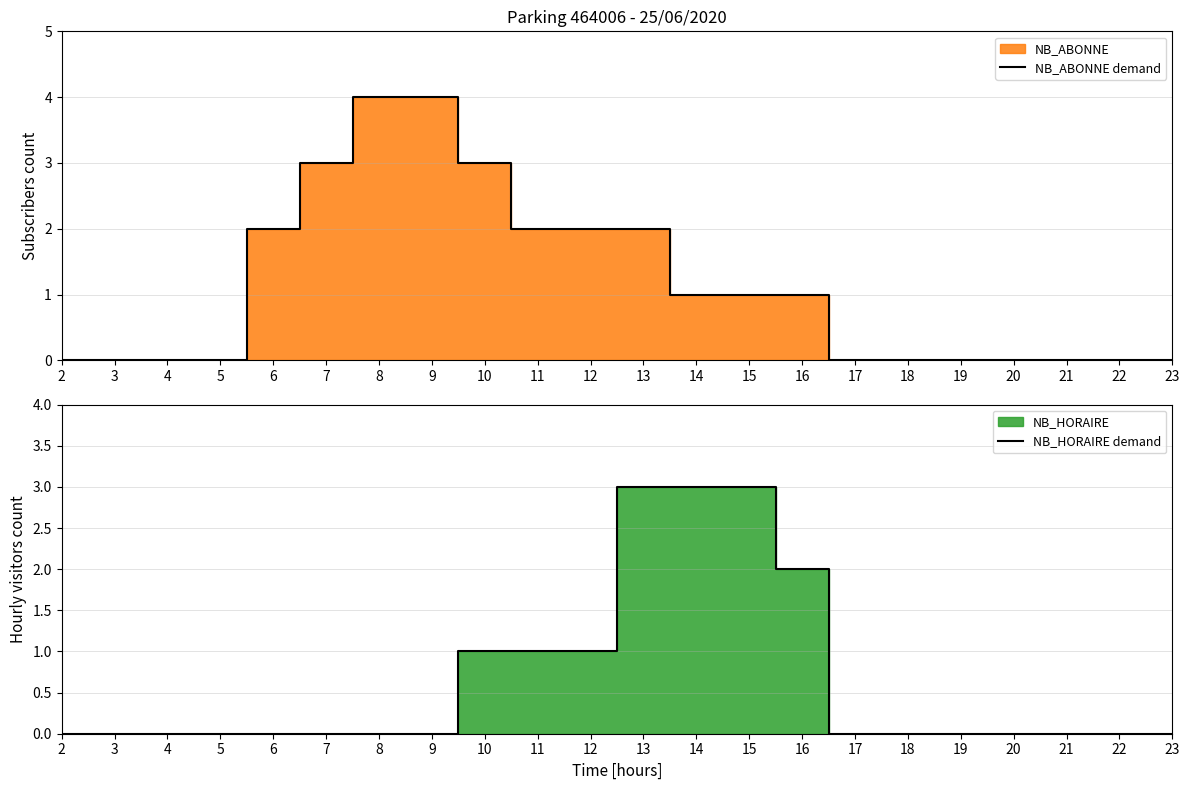

Rank the series at 9 from lowest to highest value.

NB_HORAIRE demand, NB_ABONNE demand